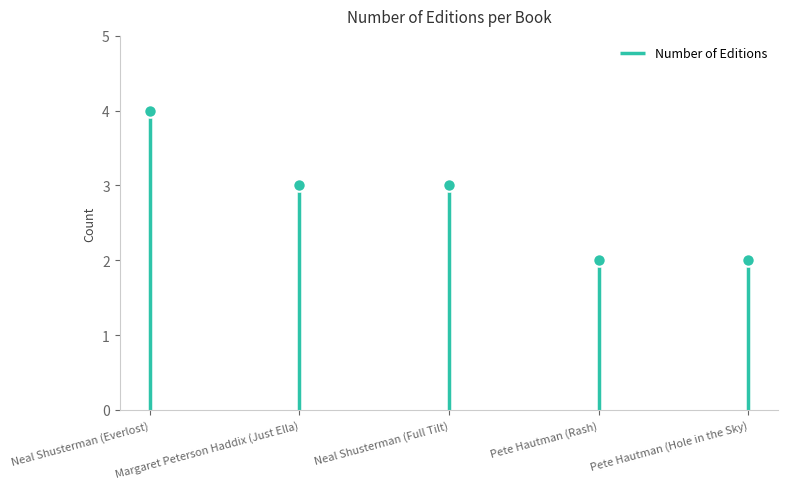

At which label is the value closest to 3?

Margaret Peterson Haddix (Just Ella)